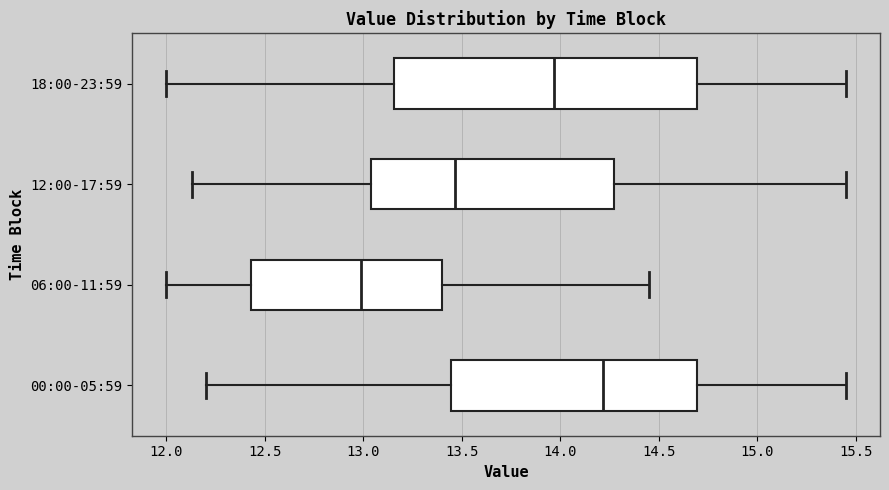

Where does the median line of the box for 00:00-05:59 sit on the x-axis? The values are not printed on the chart, so give them approximately, as read against the axis.

14.20